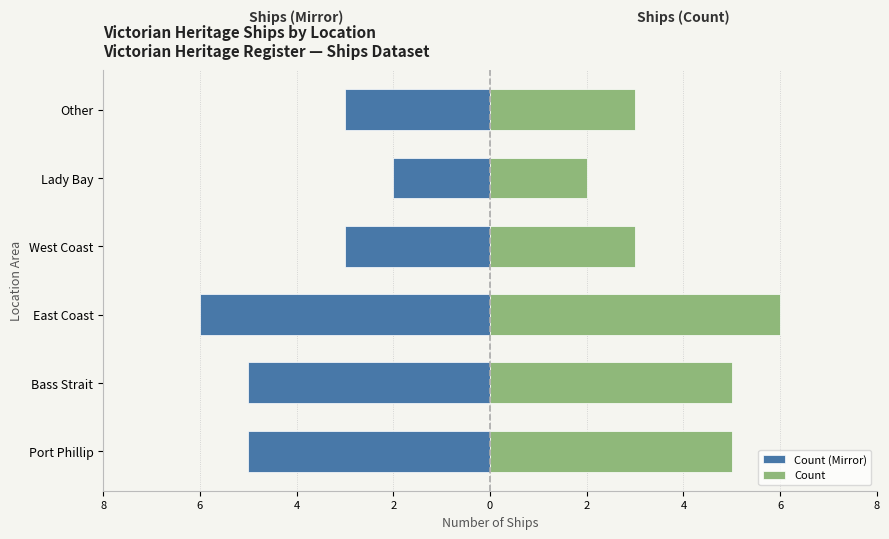

How many bars are there in total?

12